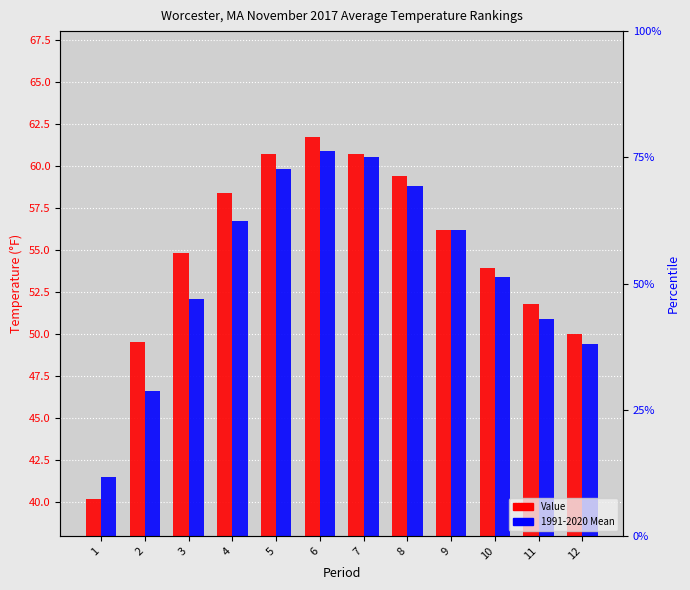

The value of 1991-2020 Mean at 9 is 24.3. True or false?

False